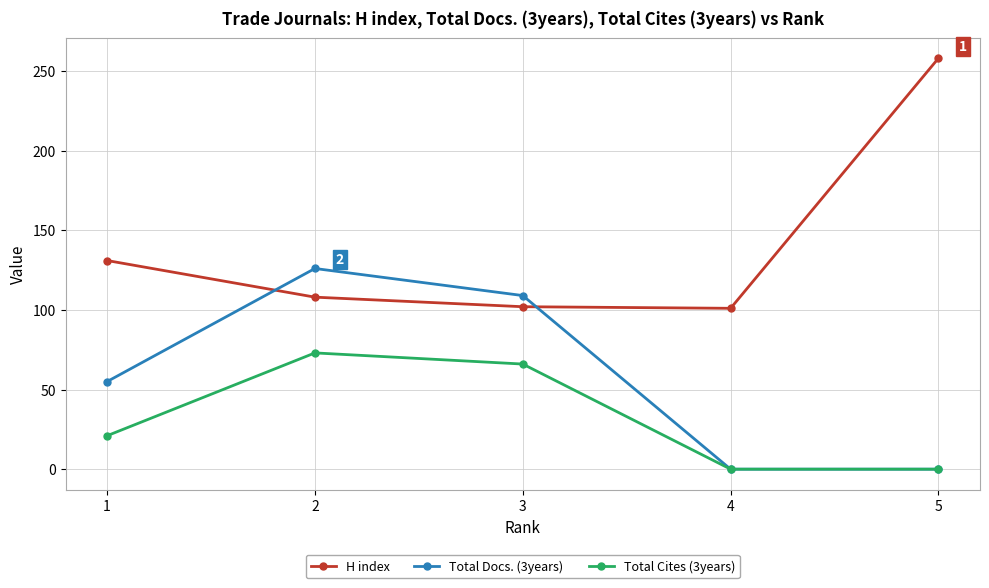

Count the number of data series in this chart.

3